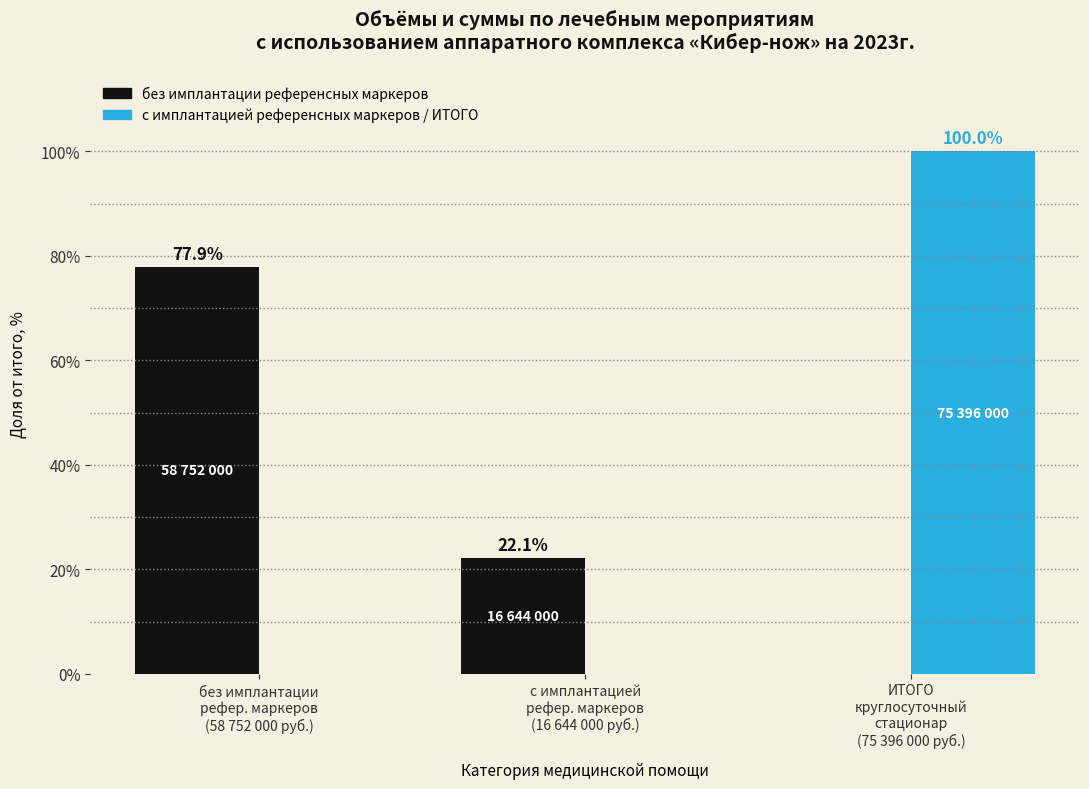

What is the highest value of the с имплантацией референсных маркеров / ИТОГО series?

100.0